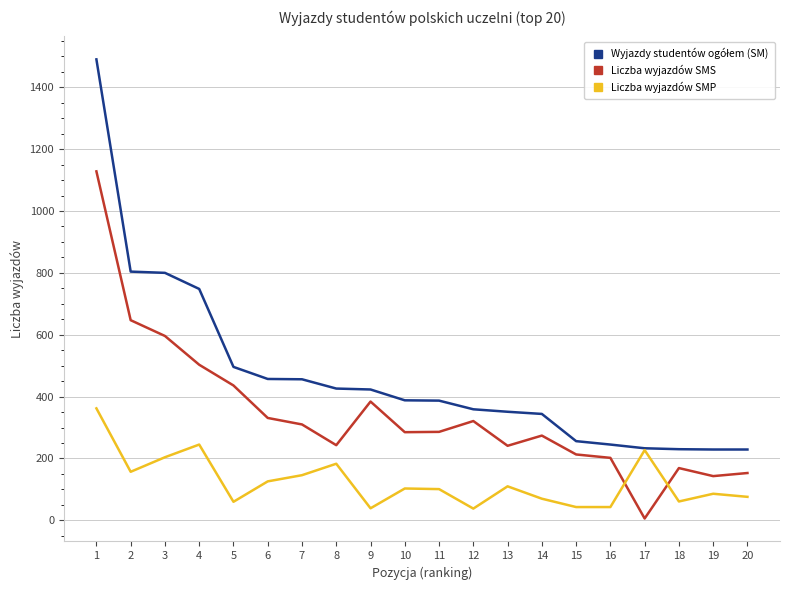

Is the value of Liczba wyjazdów SMS at 20 greater than the value of Liczba wyjazdów SMP at 16?

Yes